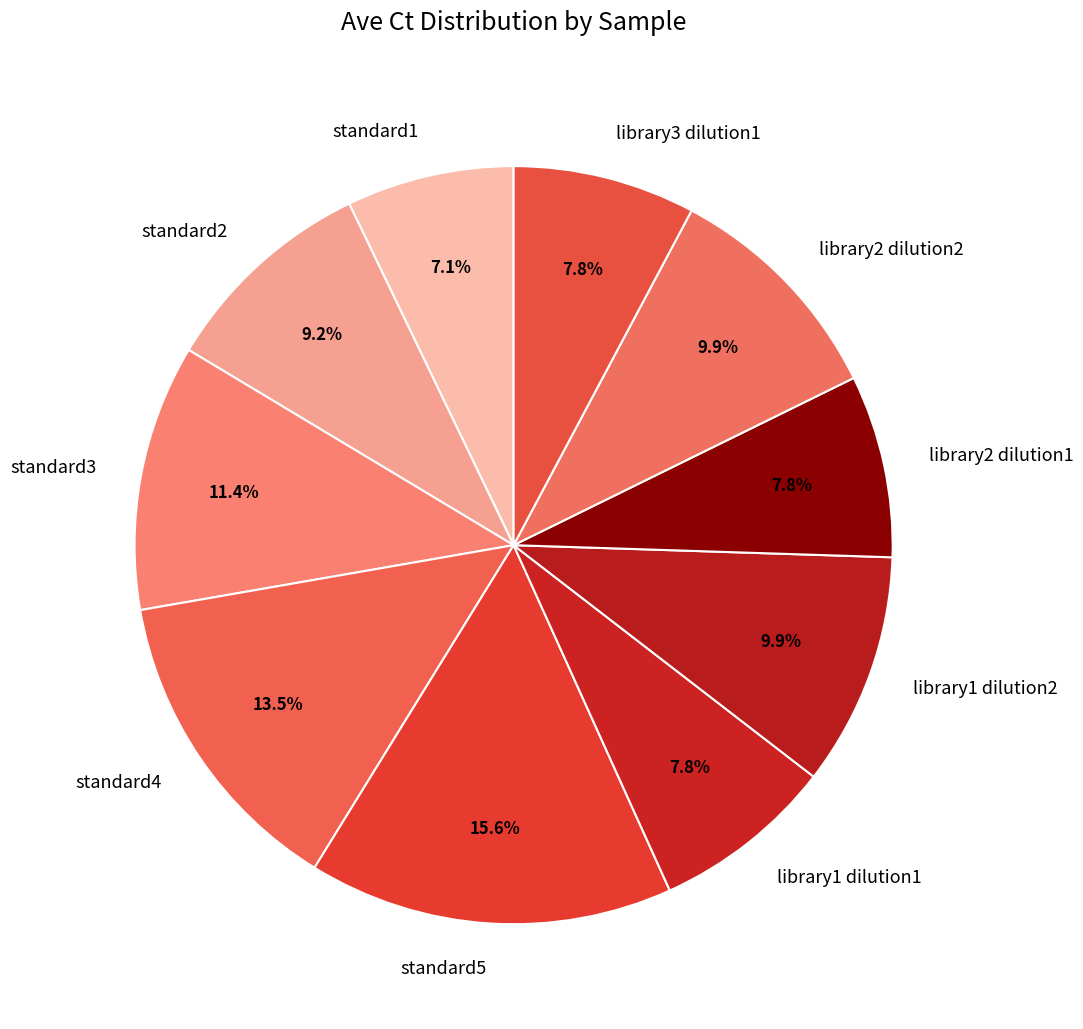

Is it true that standard3 is 11% of the pie?

True